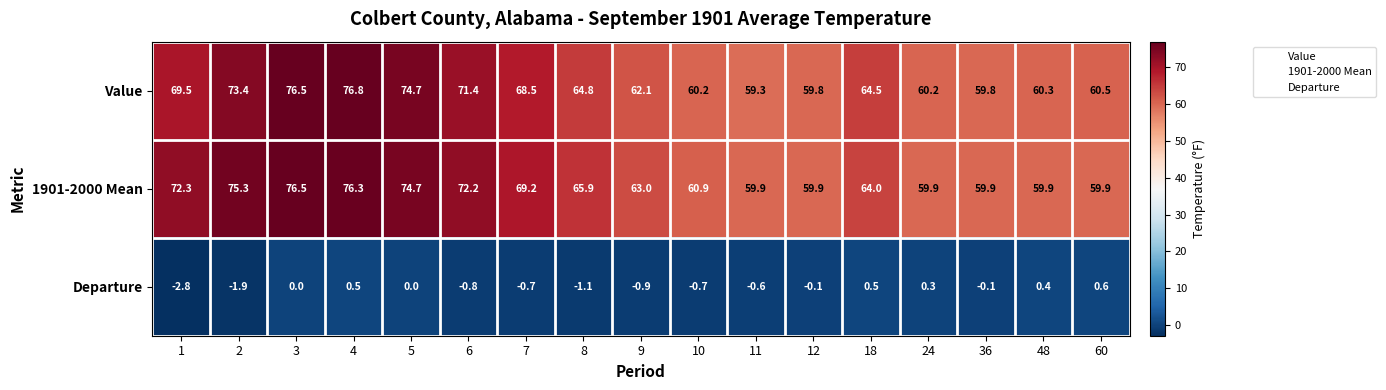

What is the difference between the maximum and minimum values in the Value series?

17.5